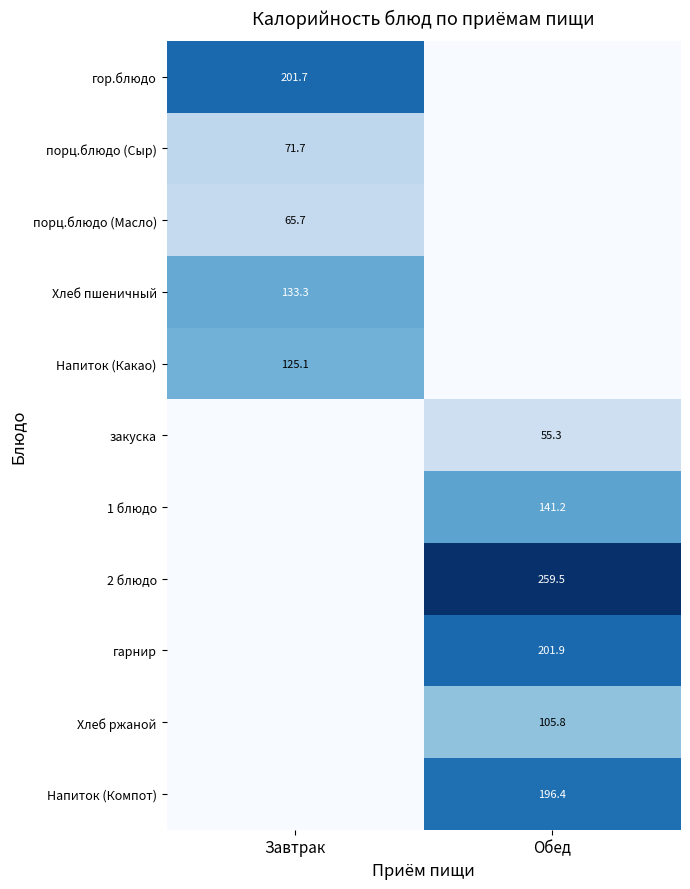

The value of гарнир at Обед is 106.3. True or false?

False